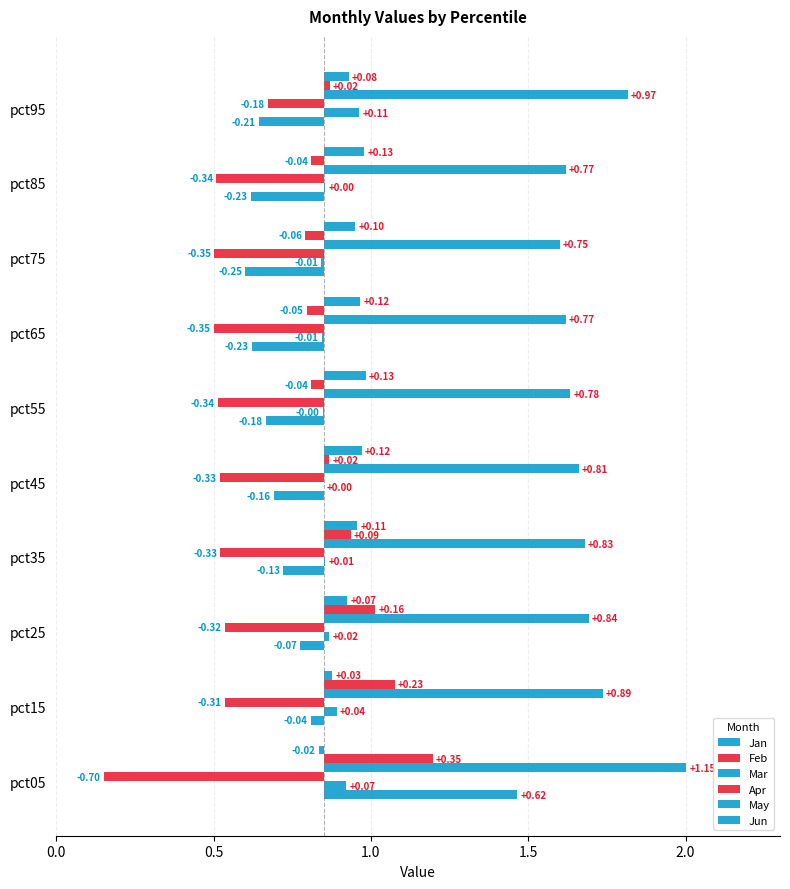

How many distinct data groups are displayed?

6